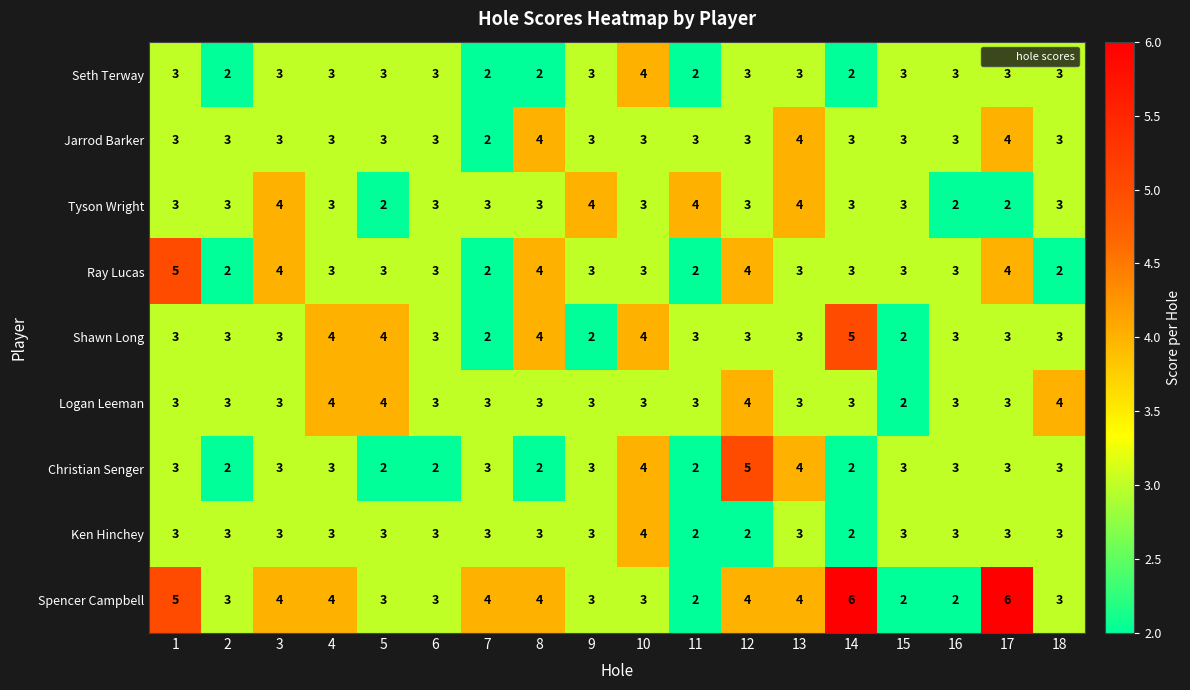

Is it true that Ray Lucas equals 4 at 10?

False